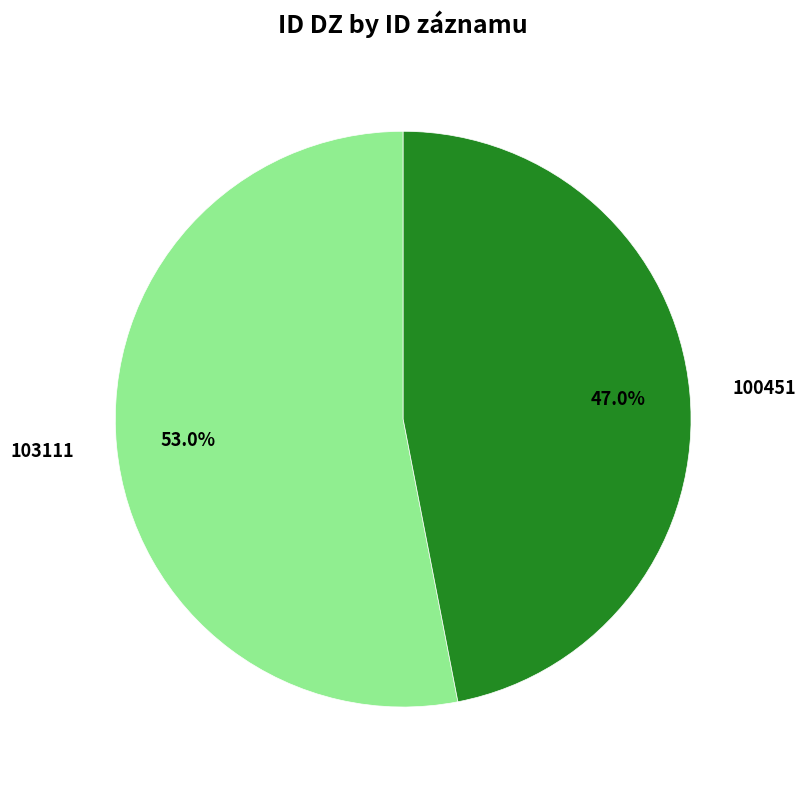

To the nearest percent, what is the difference between the largest and smallest slice percentages?

6%